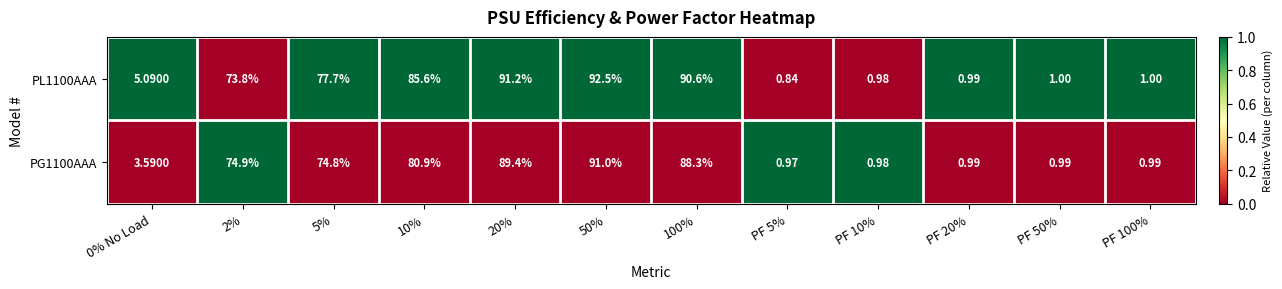

List the series in order of their peak value, highest first.

PL1100AAA, PG1100AAA